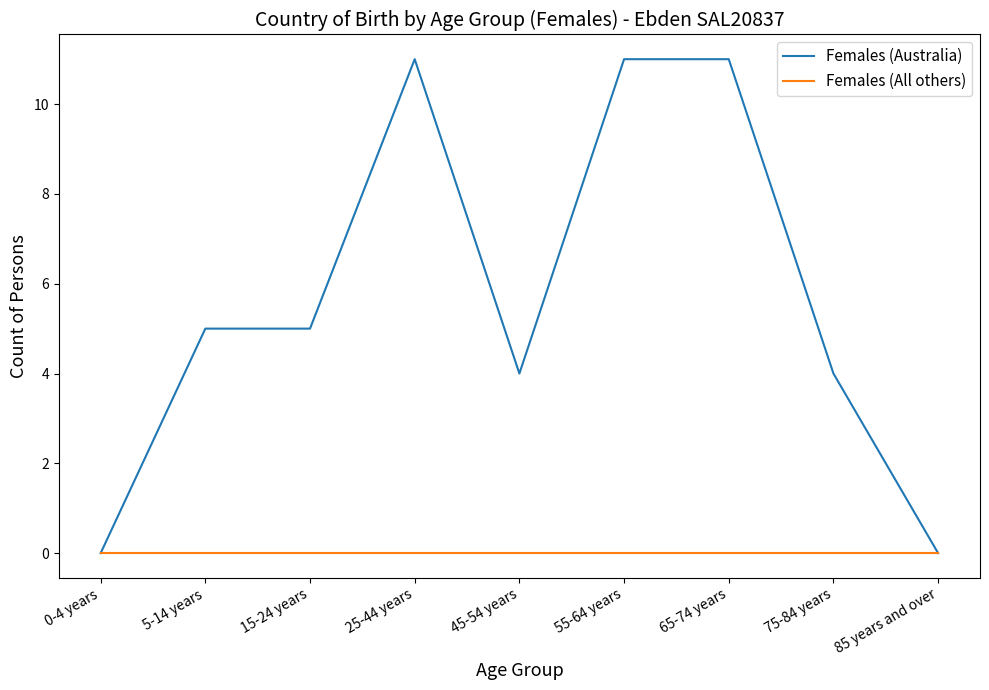

What position from the left is 75-84 years?

8